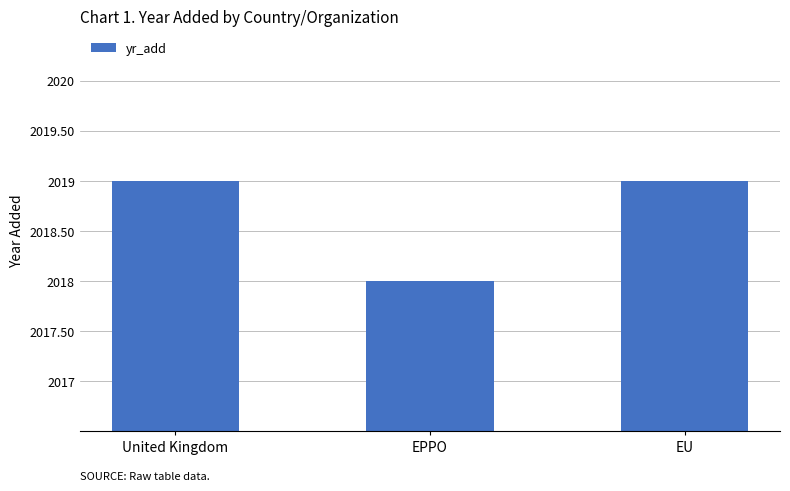

Reading right to left, extract all data points from this chart.

EU=2019	EPPO=2018	United Kingdom=2019